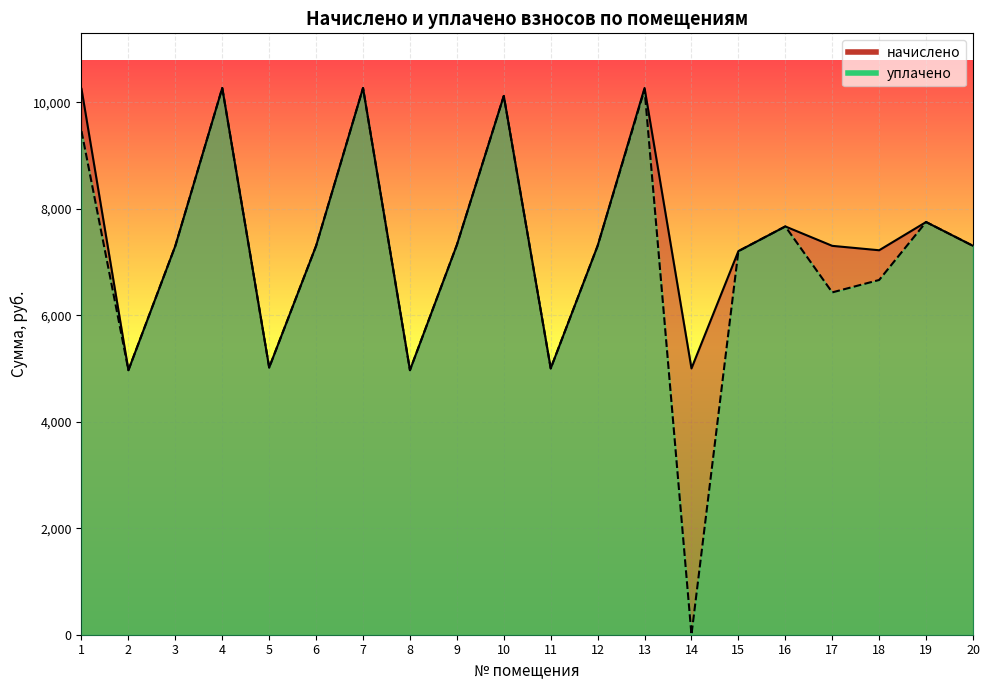

Which series has the largest total across all categories?

начислено